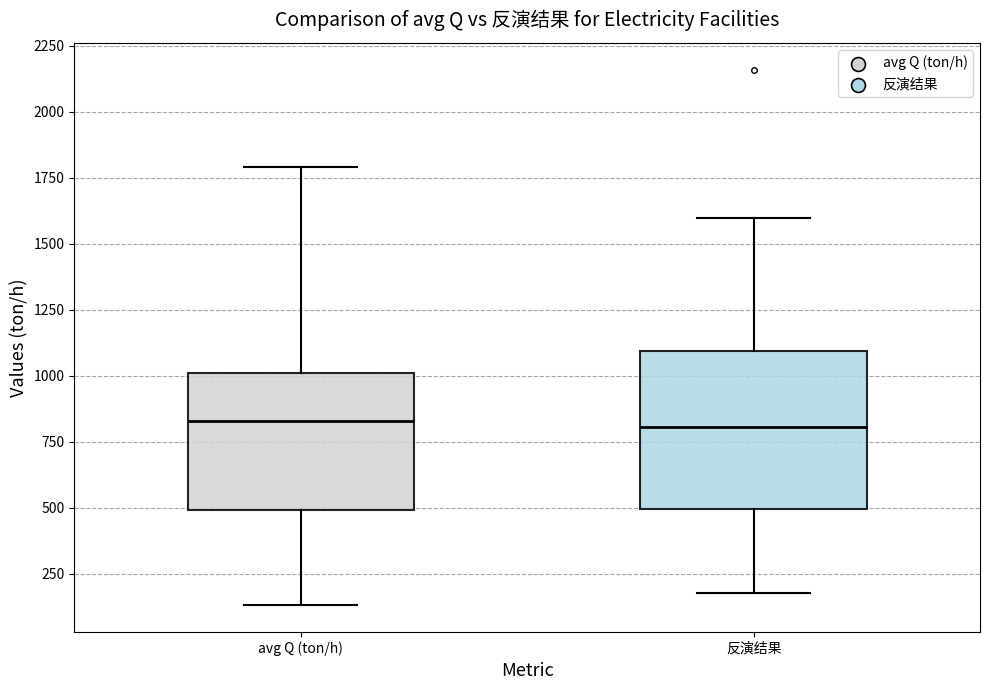

Reading left to right, read every box against the y-axis: the position of its median line, the range the box covers, and the ends of its whiskers. The values are not printed on the chart, so give them approximately, as read against the axis.

avg Q (ton/h): median 850, box 500 to 1000, whiskers 150 to 1800
反演结果: median 800, box 500 to 1100, whiskers 200 to 1600